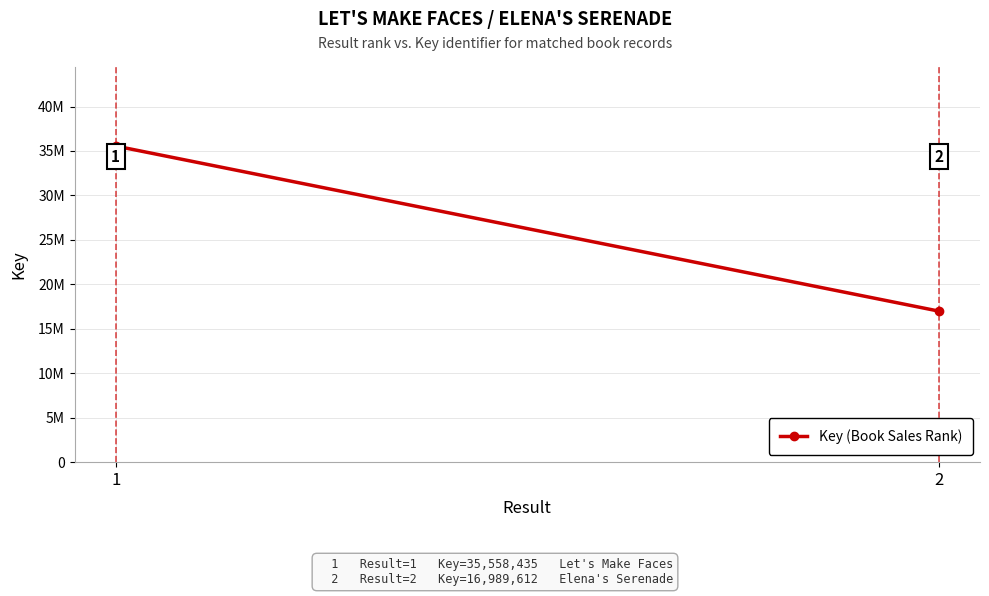

Reading left to right, what are all the values shown in this chart?

35558435	16989612